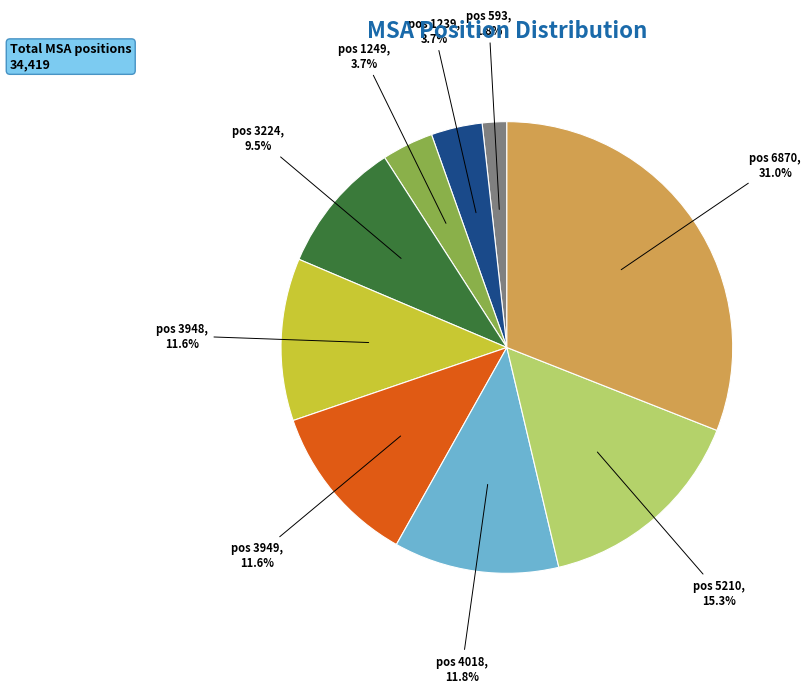

Is there any slice that represents more than half of the pie?

No